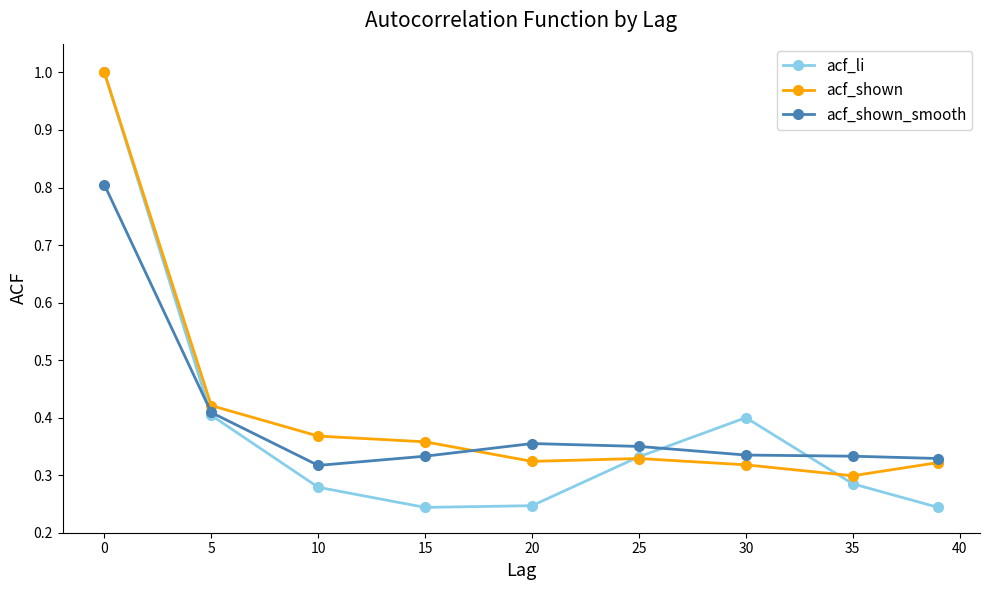

How many categories are shown in the chart?

9